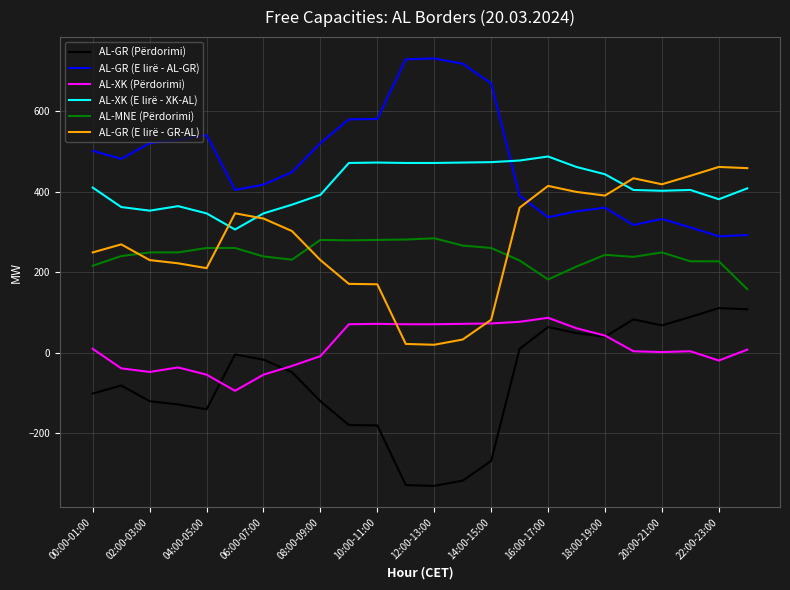

Which series has the largest total across all categories?

AL-GR (E lirë - AL-GR)